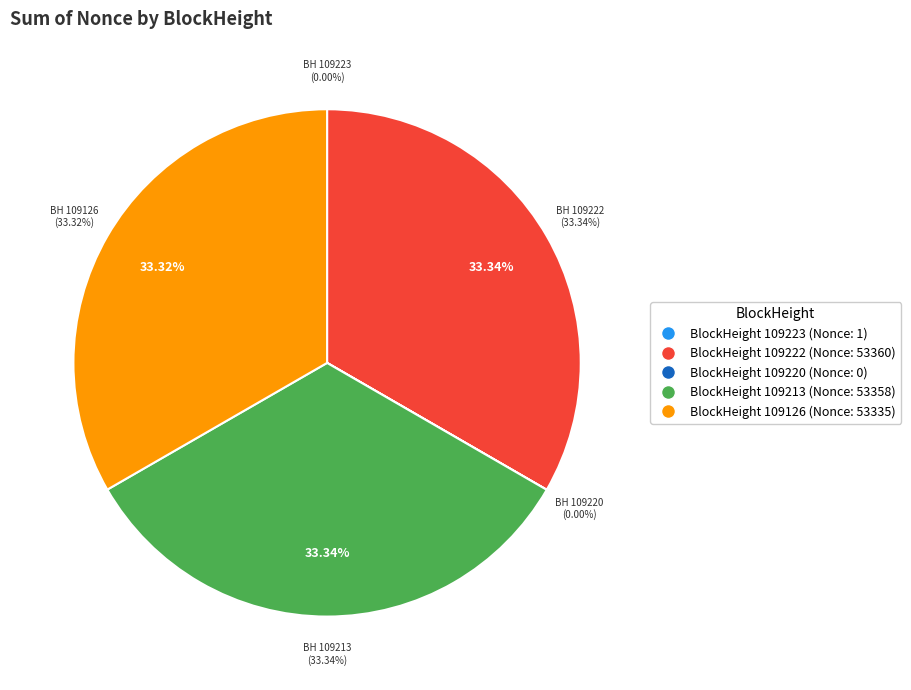

To the nearest percent, what is the combined percentage of 109126 and 109220?

33%